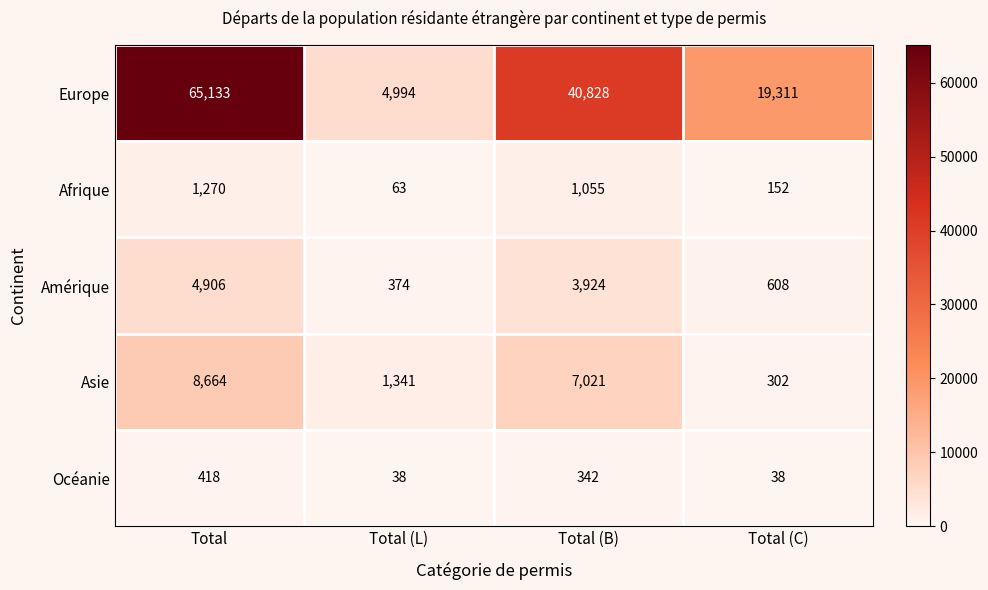

Reading left to right, transcribe all the data shown in this chart.

Europe: Total=65133	Total (L)=4994	Total (B)=40828	Total (C)=19311
Afrique: Total=1270	Total (L)=63	Total (B)=1055	Total (C)=152
Amérique: Total=4906	Total (L)=374	Total (B)=3924	Total (C)=608
Asie: Total=8664	Total (L)=1341	Total (B)=7021	Total (C)=302
Océanie: Total=418	Total (L)=38	Total (B)=342	Total (C)=38